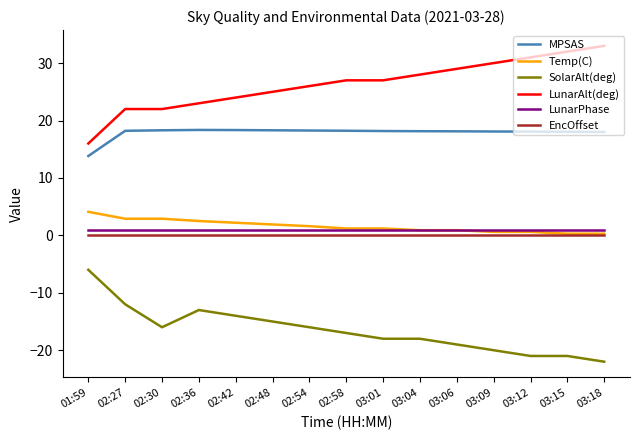

True or false: MPSAS and SolarAlt(deg) intersect in this chart.

False